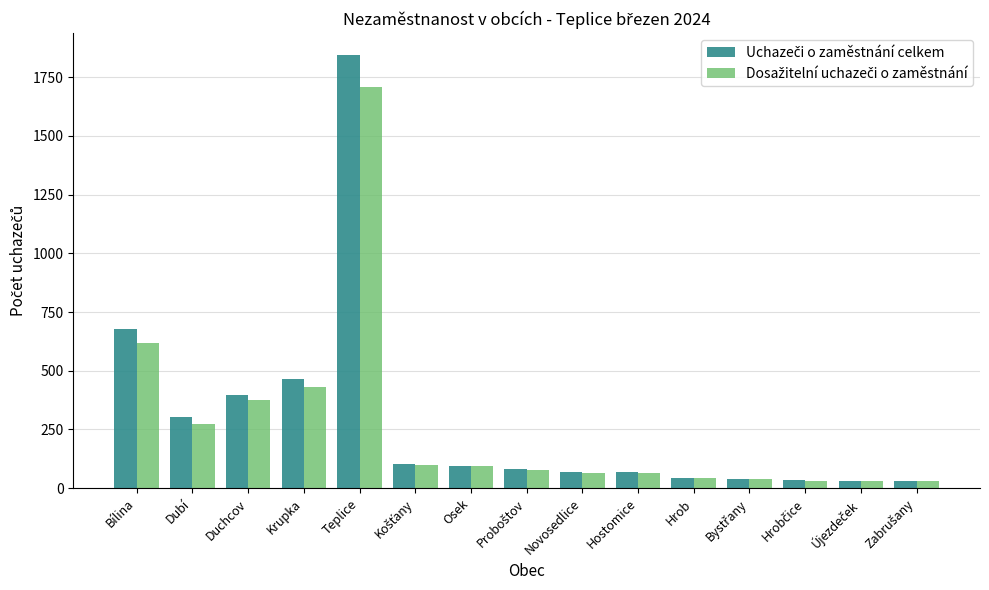

What is the maximum value shown in the chart?

1845